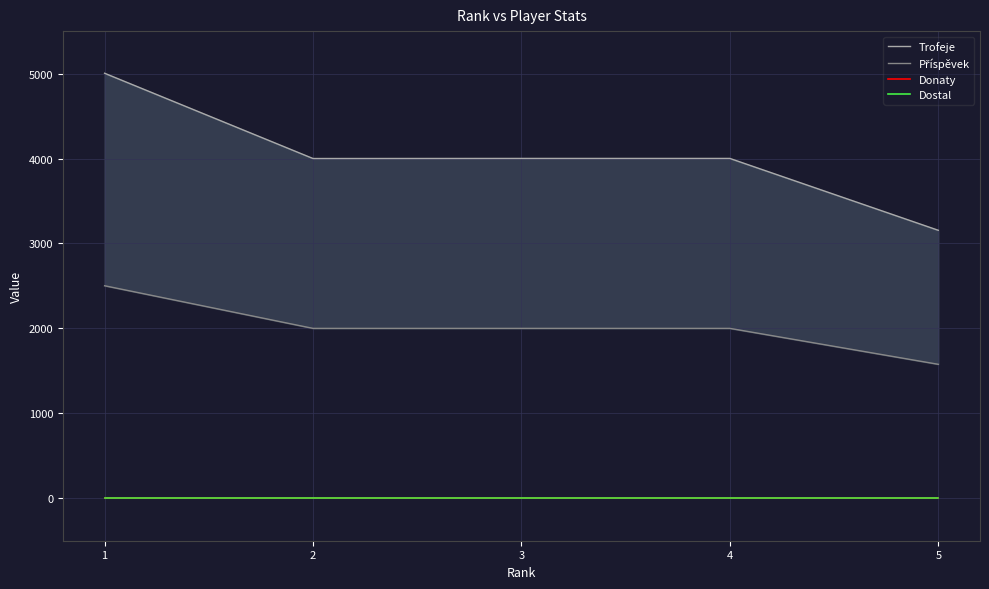

True or false: Dostal and Trofeje intersect in this chart.

False